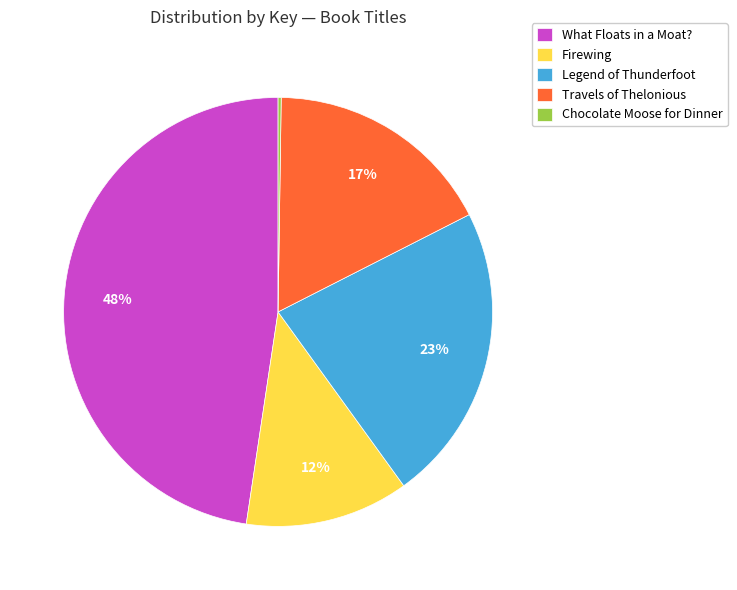

Which category has the biggest portion of the pie?

What Floats in a Moat?